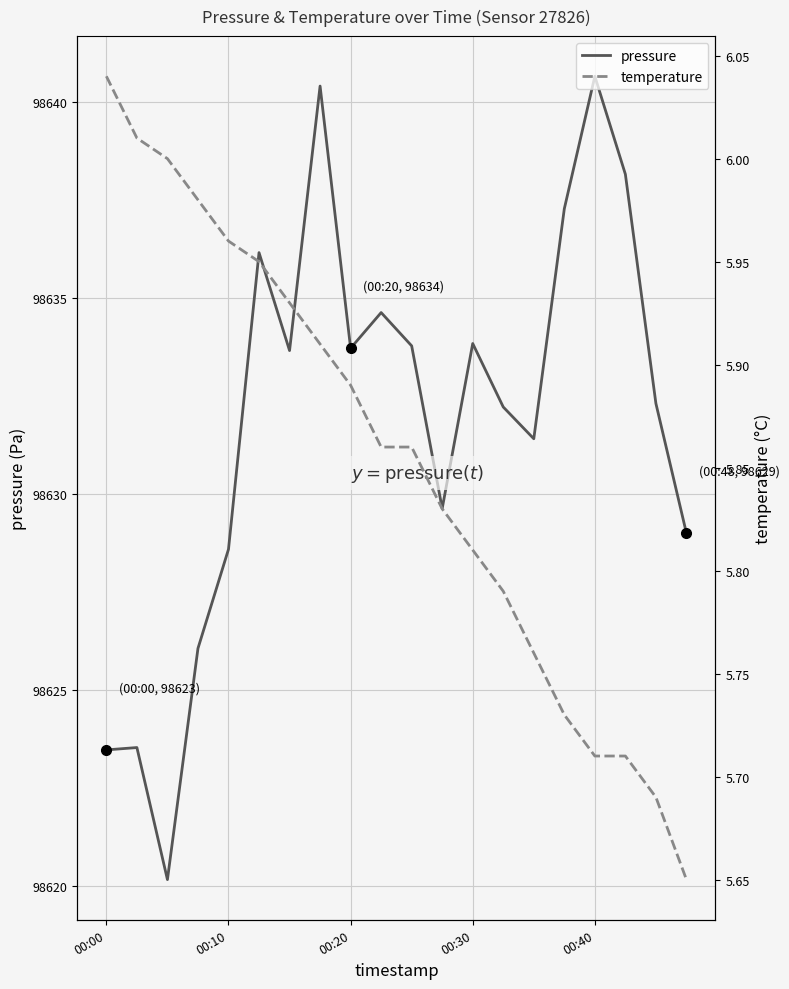

Rank the series by their maximum value, from lowest to highest.

temperature, pressure